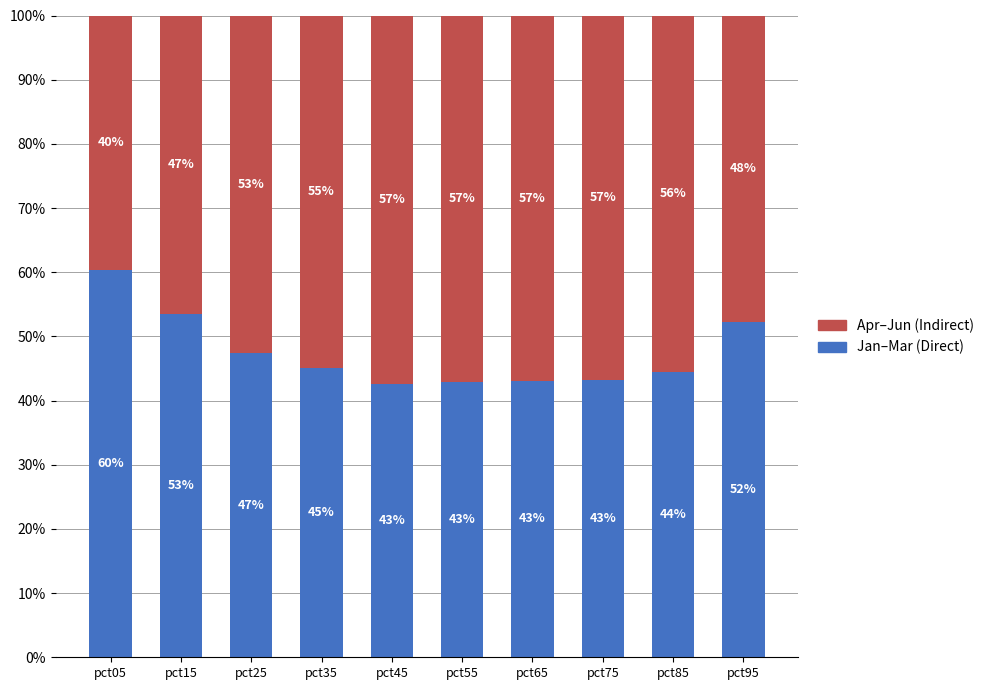

Count the number of categories in the chart.

10